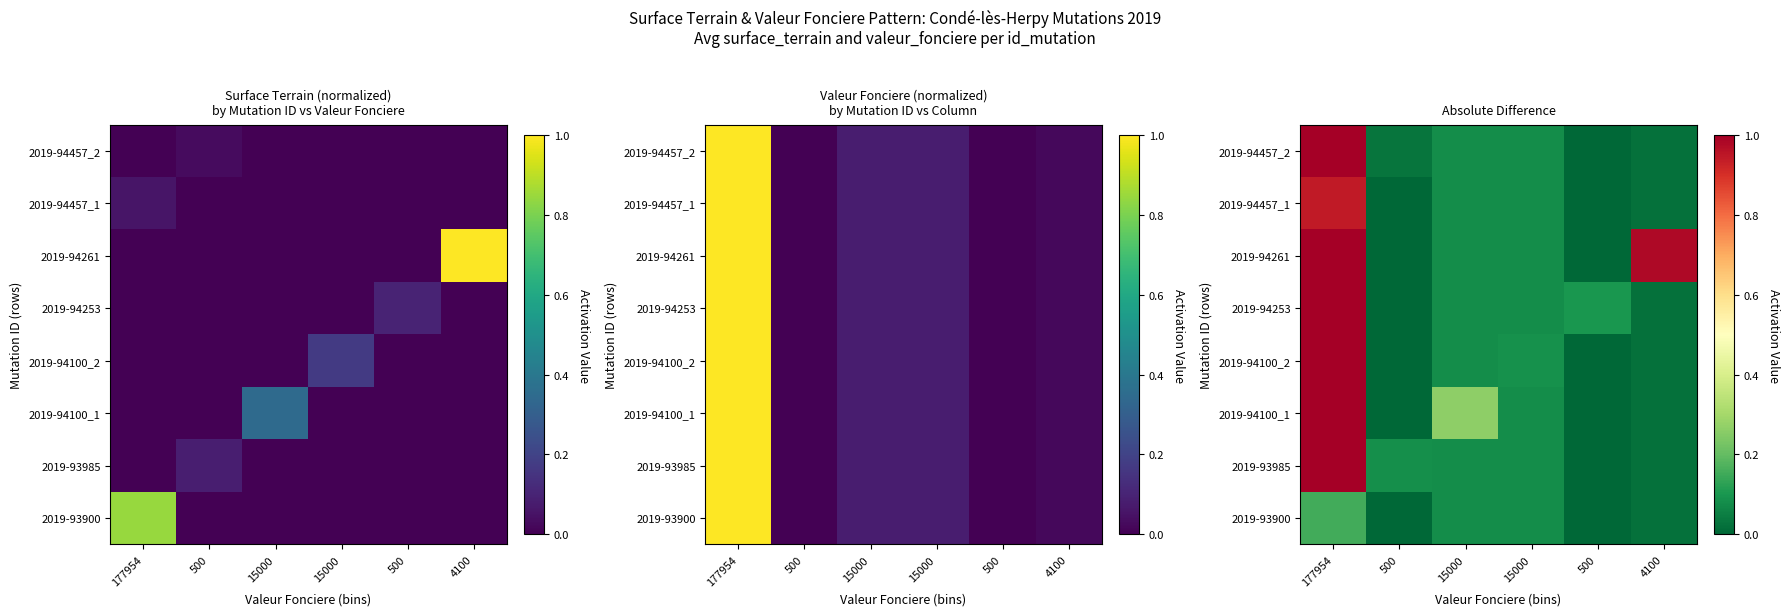

What is the highest value of the 2019-94261 series?

1.0